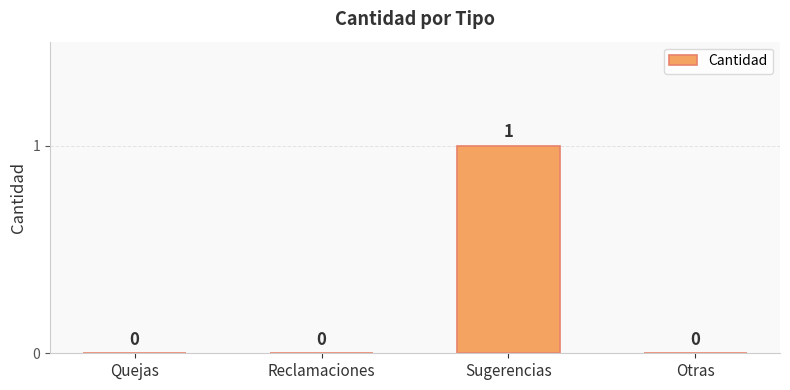

The value at Reclamaciones is 0. True or false?

True